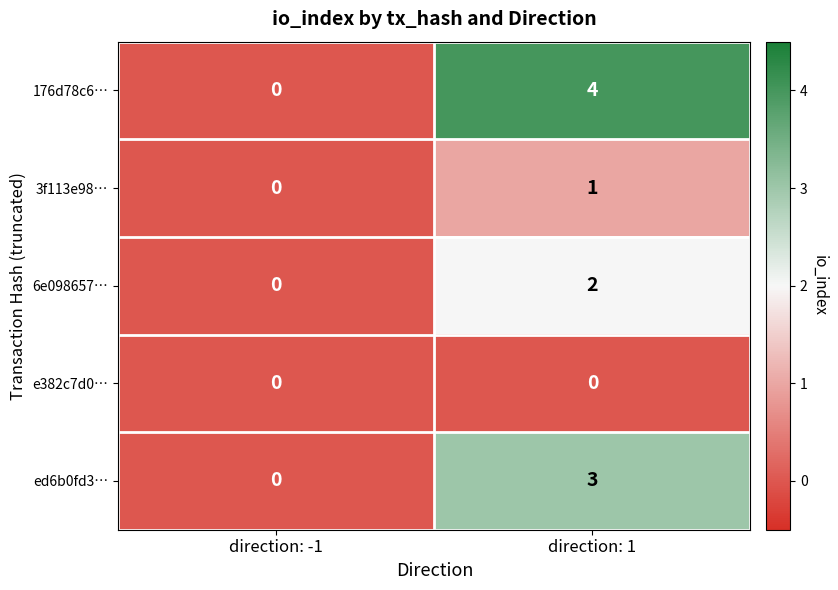

What is the spread (max minus min) of values at direction: 1?

4